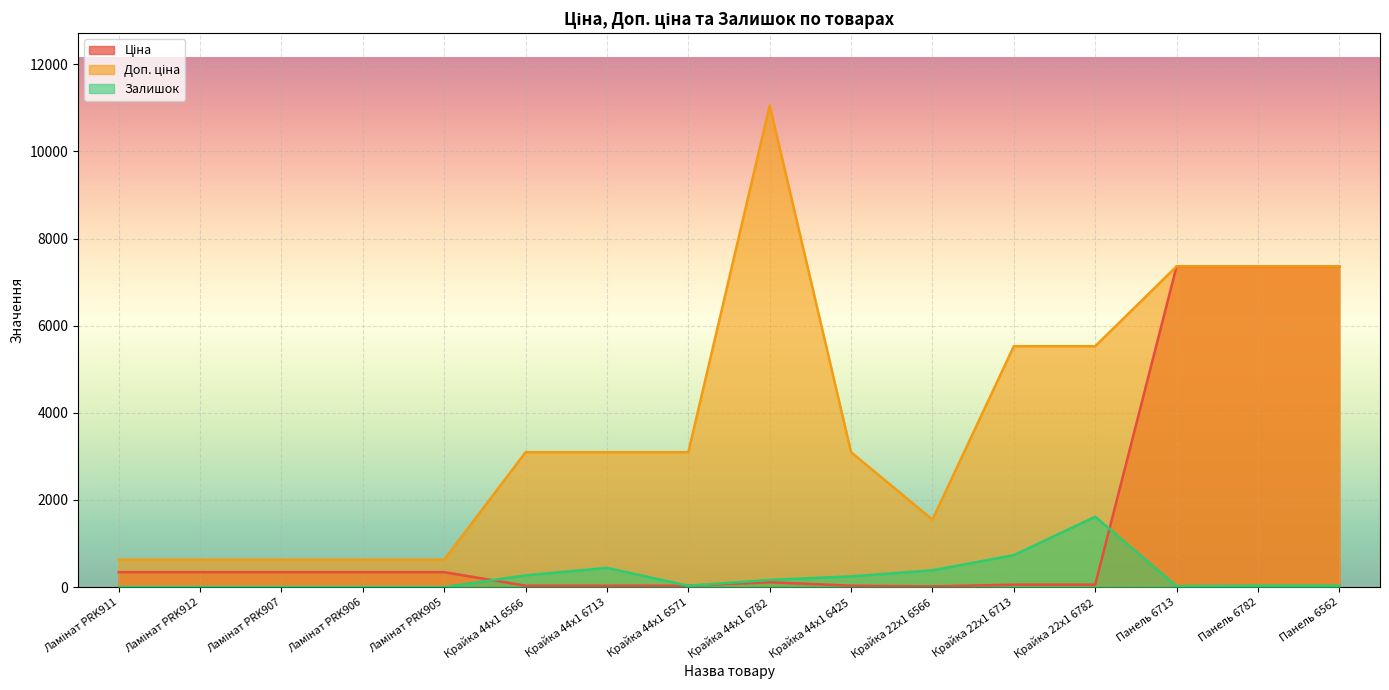

What is the sum of the Ціна values at Панель 6782 and Ламінат PRK907?

7702.3